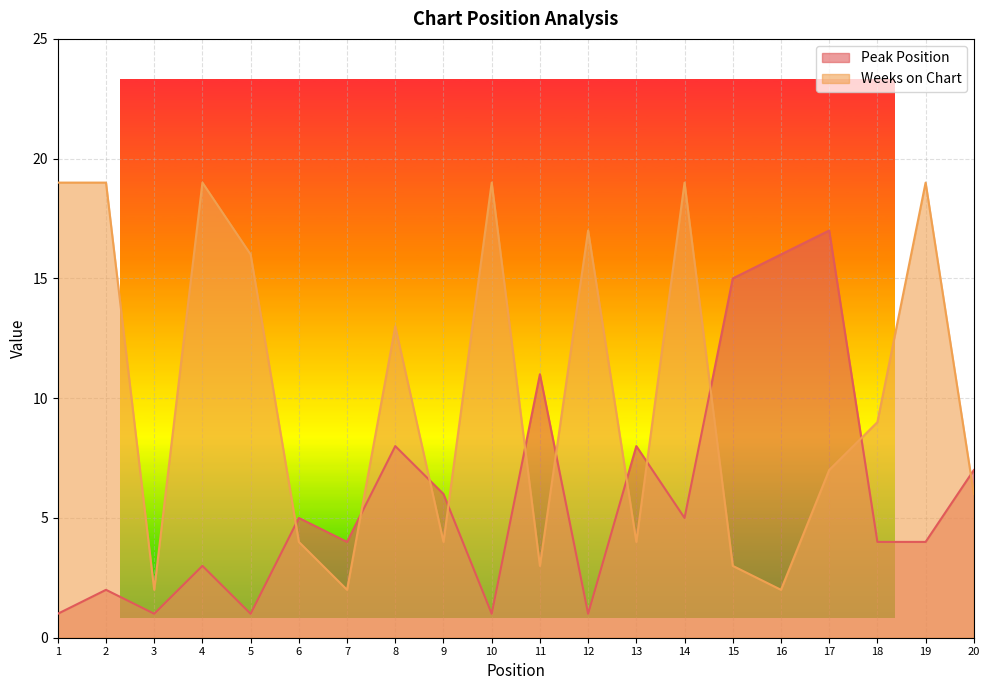

What is the maximum value shown in the chart?

19